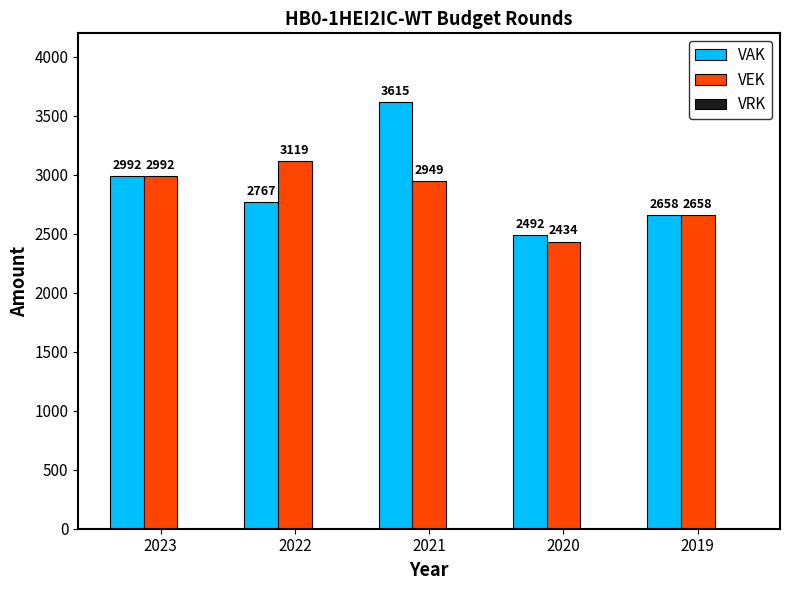

Which series has the largest range (max minus min)?

VAK